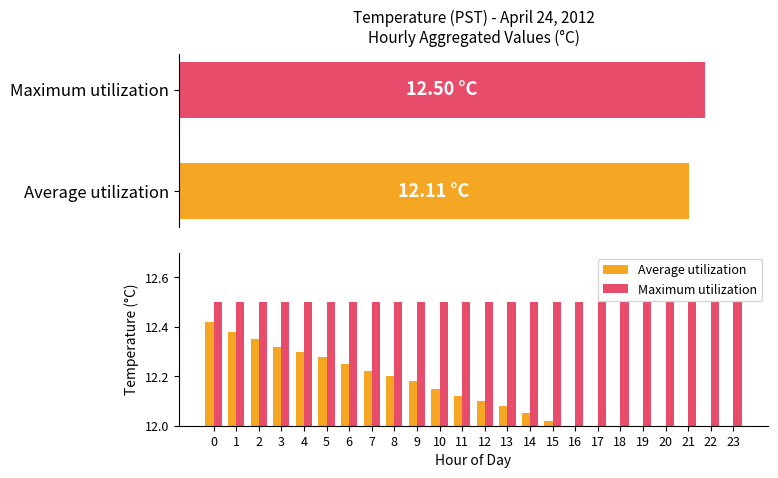

What are all the series names shown in the legend?

Average utilization, Maximum utilization